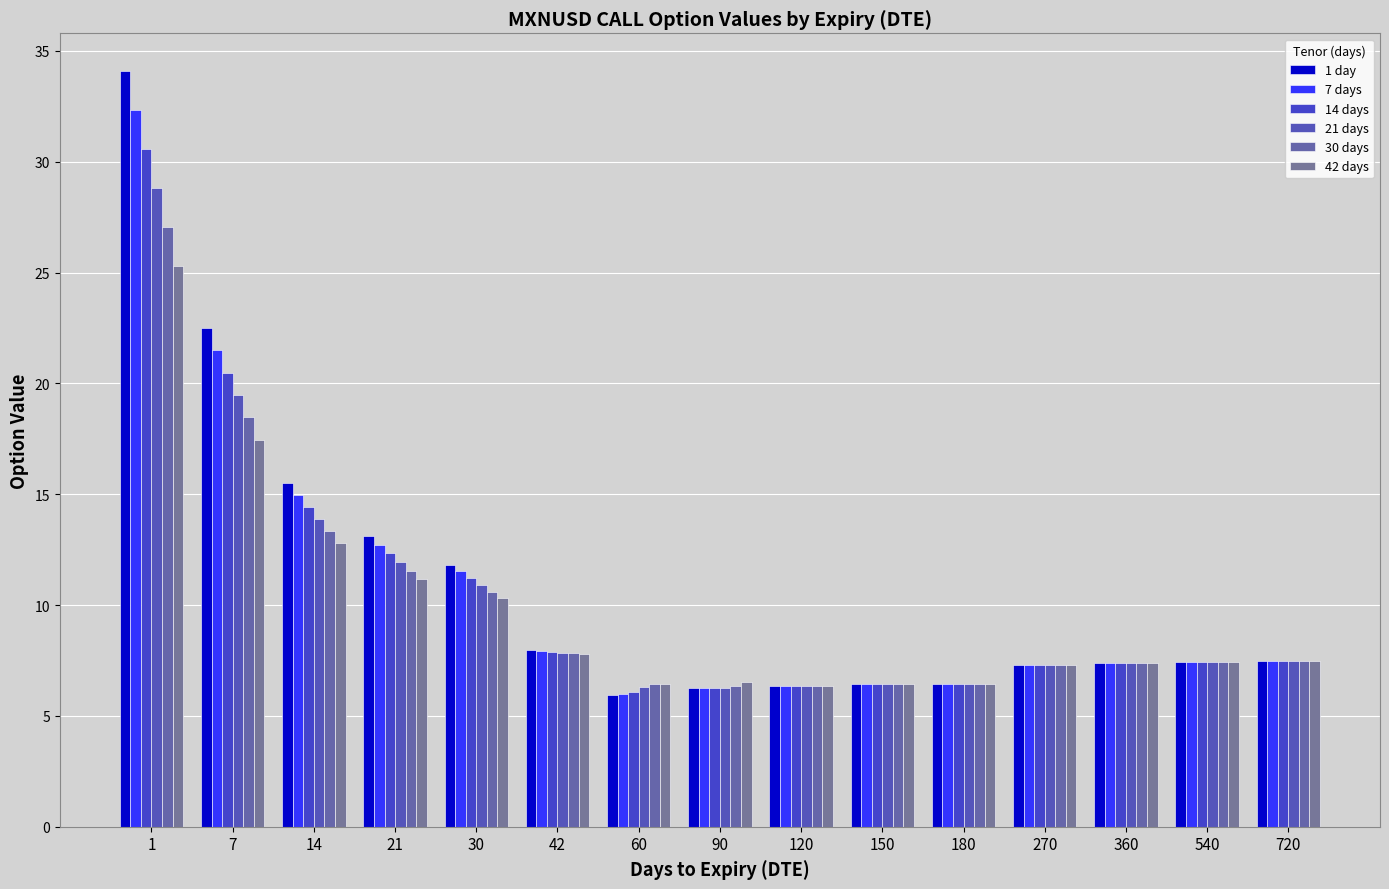

The value of 42 days at 1 is 41.0. True or false?

False